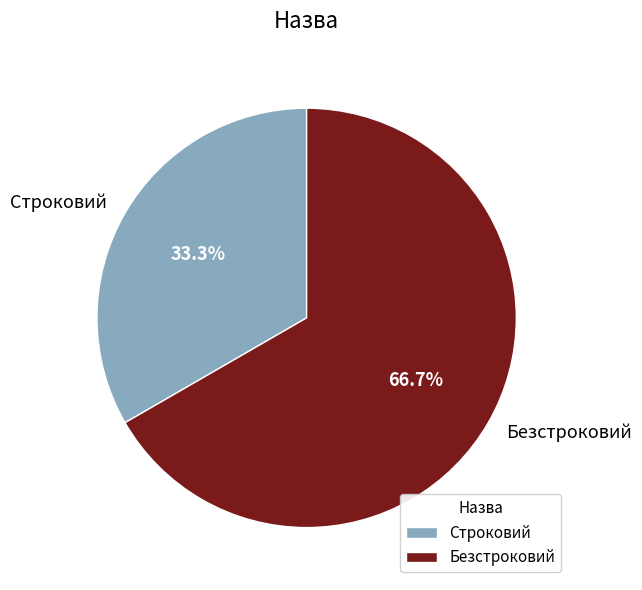

Does Строковий account for over 50% of the chart?

No